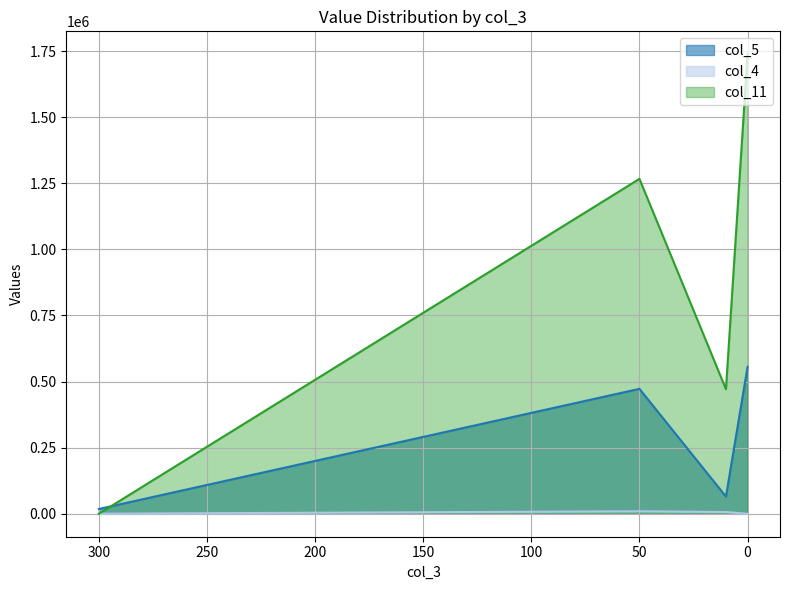

Rank the series at 300 from highest to lowest value.

col_5, col_4, col_11